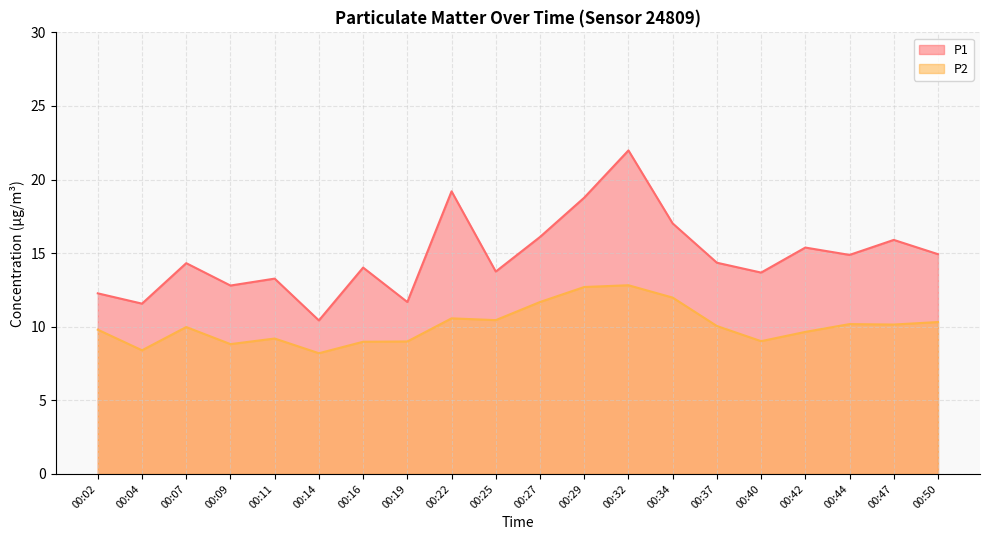

Reading right to left, transcribe all the data shown in this chart.

P1: 00:50=14.9	00:47=15.9	00:44=14.9	00:42=15.4	00:40=13.7	00:37=14.3	00:34=17.0	00:32=22.0	00:29=18.8	00:27=16.1	00:25=13.8	00:22=19.2	00:19=11.7	00:16=14.0	00:14=10.4	00:11=13.3	00:09=12.8	00:07=14.3	00:04=11.6	00:02=12.3
P2: 00:50=10.3	00:47=10.2	00:44=10.2	00:42=9.7	00:40=9.0	00:37=10.1	00:34=12.0	00:32=12.8	00:29=12.7	00:27=11.7	00:25=10.4	00:22=10.6	00:19=9.0	00:16=9.0	00:14=8.2	00:11=9.2	00:09=8.8	00:07=10.0	00:04=8.4	00:02=9.8